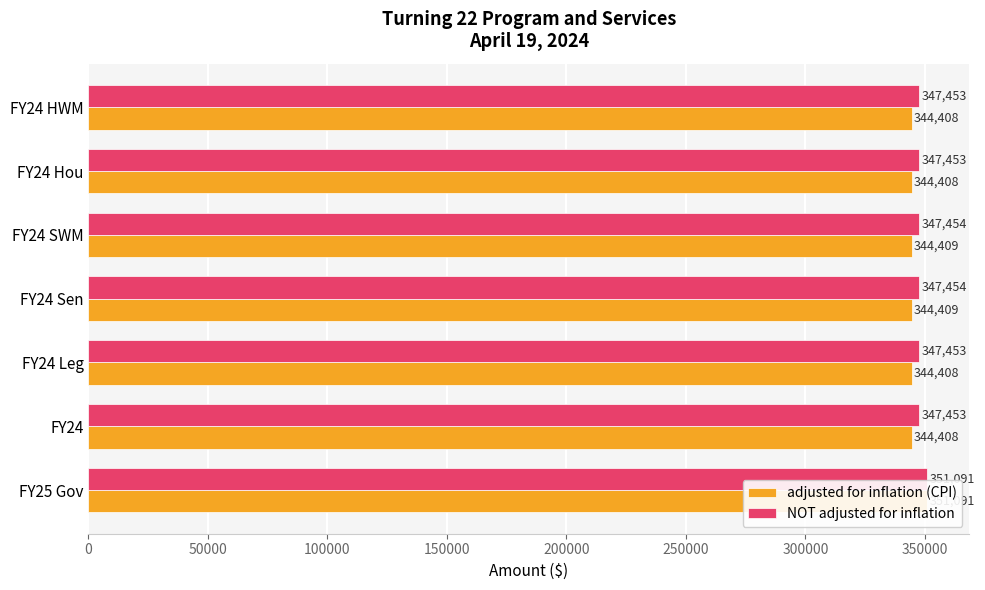

What is the value of the NOT adjusted for inflation bar at the 2nd from the left?

347453